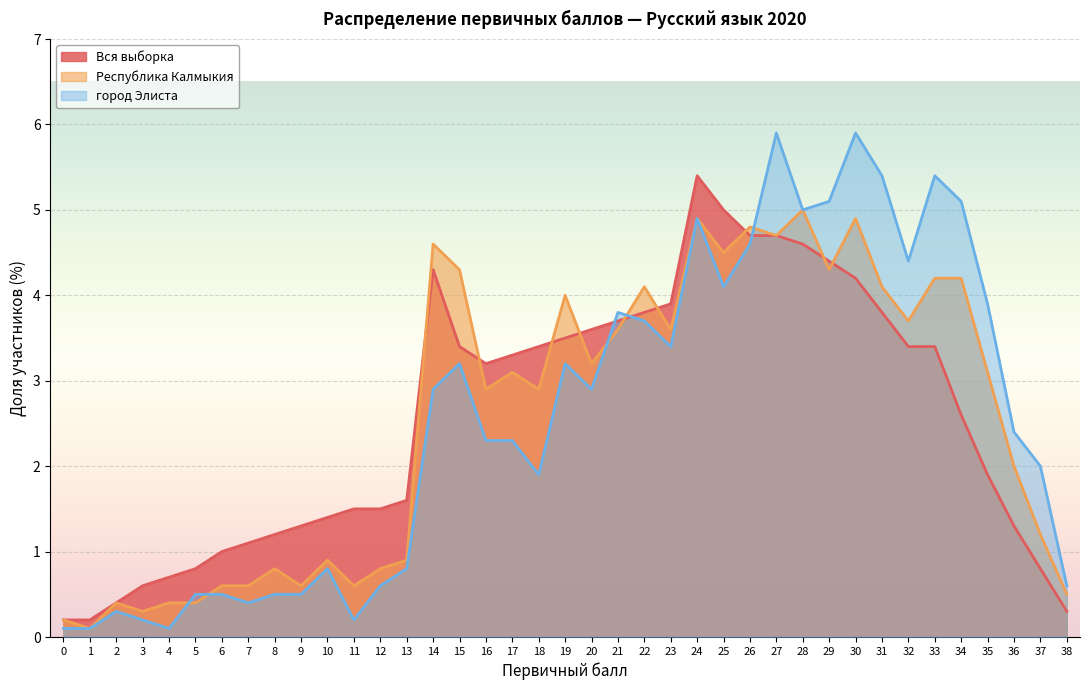

The value of Вся выборка at 29 is 2.7. True or false?

False